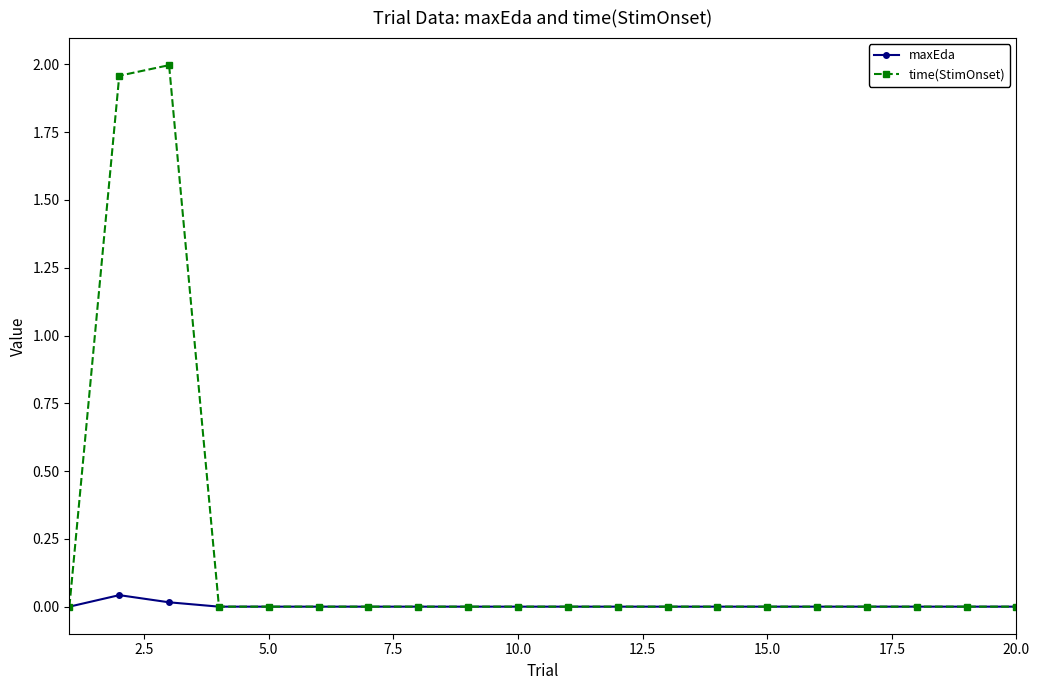

List the series in order of their peak value, highest first.

time(StimOnset), maxEda